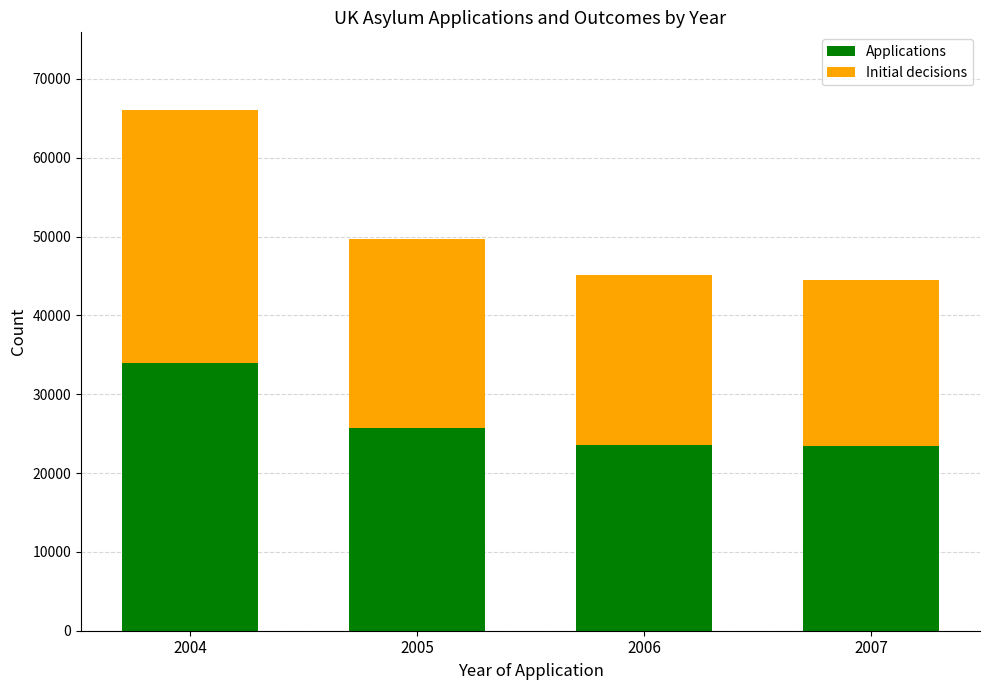

At which label is Applications closest to 28695?

2005